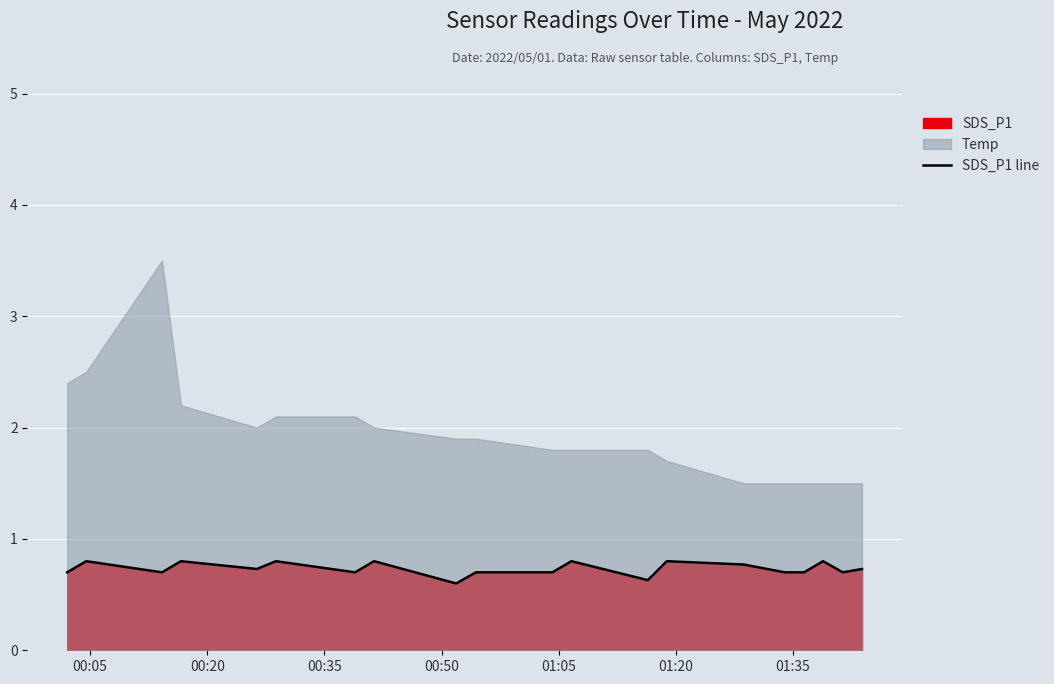

Reading left to right, extract all data points from this chart.

0.7	0.8	0.7	0.8	0.7	0.8	0.7	0.8	0.6	0.7	0.7	0.8	0.6	0.8	0.8	0.7	0.7	0.8	0.7	0.7